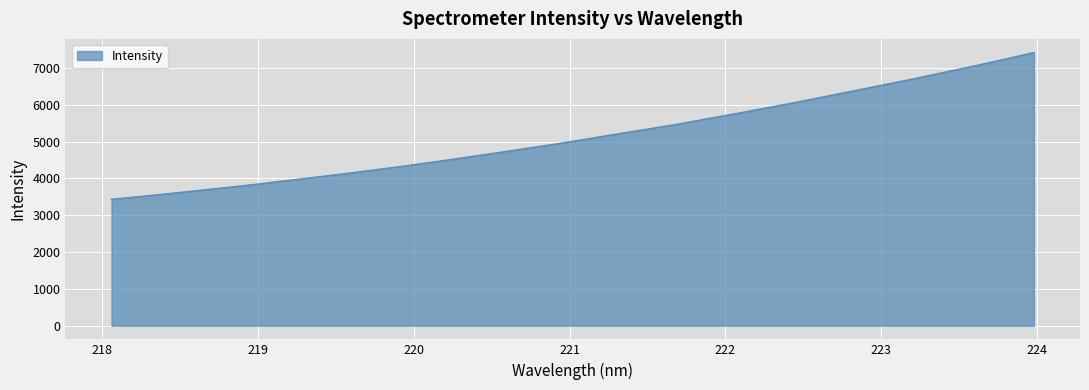

What is the maximum value shown in the chart?

7418.7